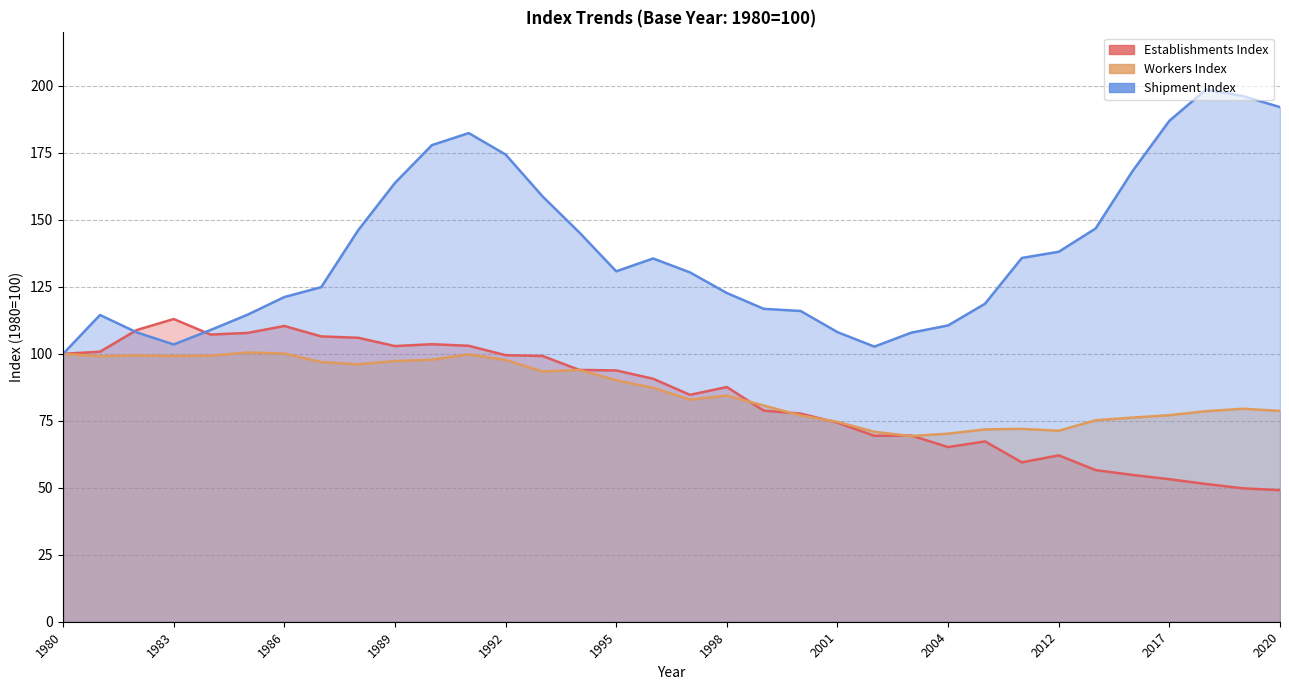

What is the average value of the Establishments Index series?

84.1